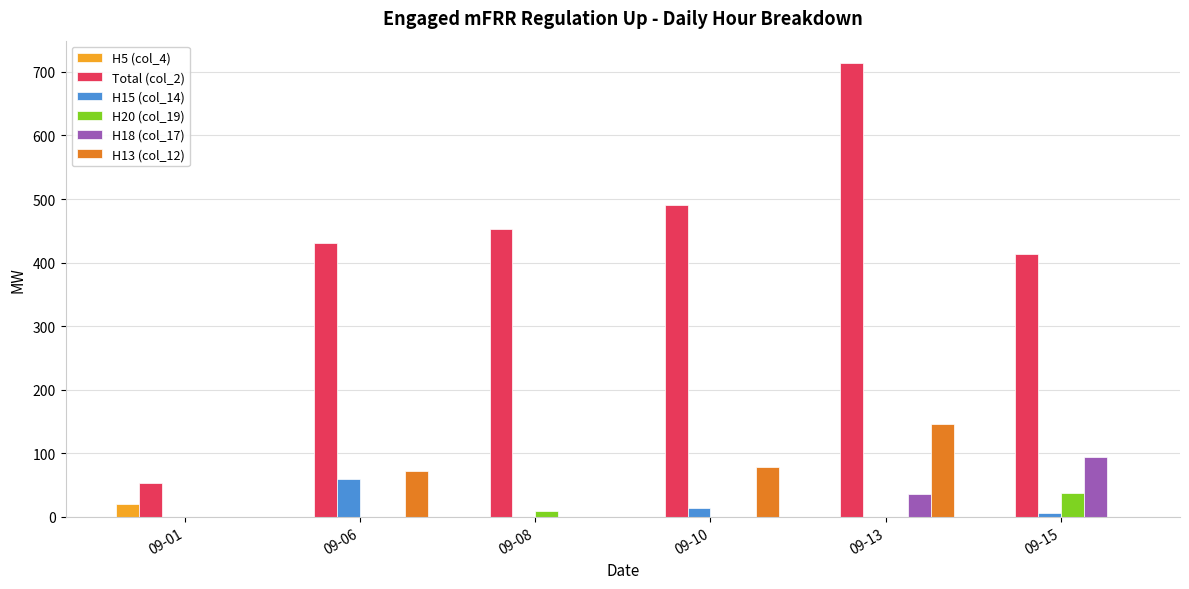

Which series has the widest spread of values?

Total (col_2)